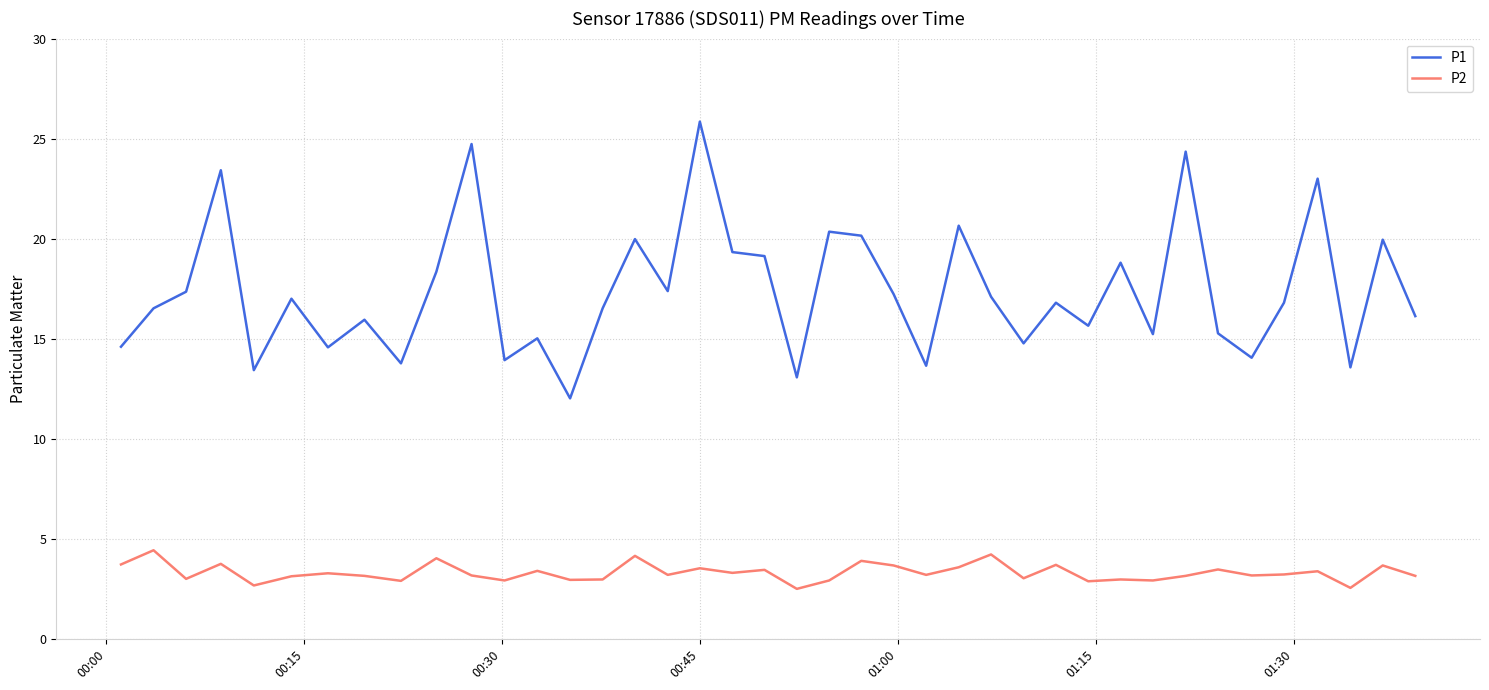

Which series has the widest spread of values?

P1